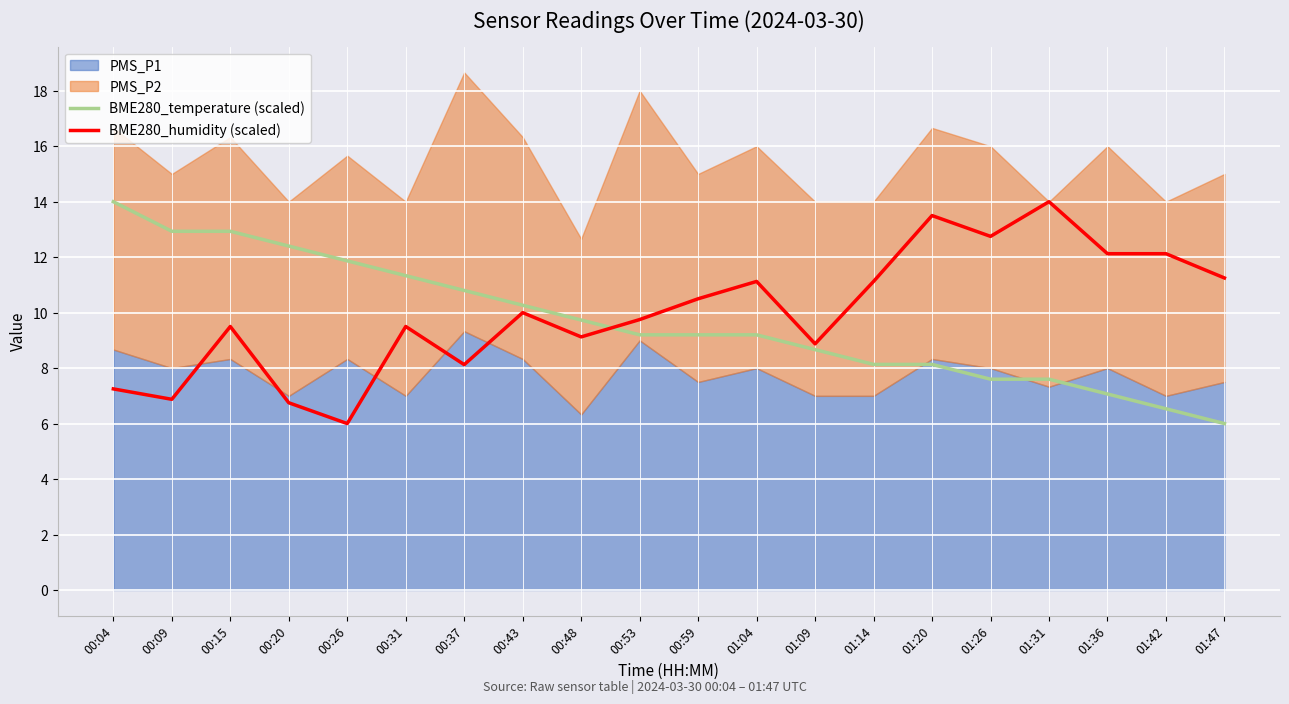

What is the approximate value of BME280_humidity (scaled) at 00:26?

6.0